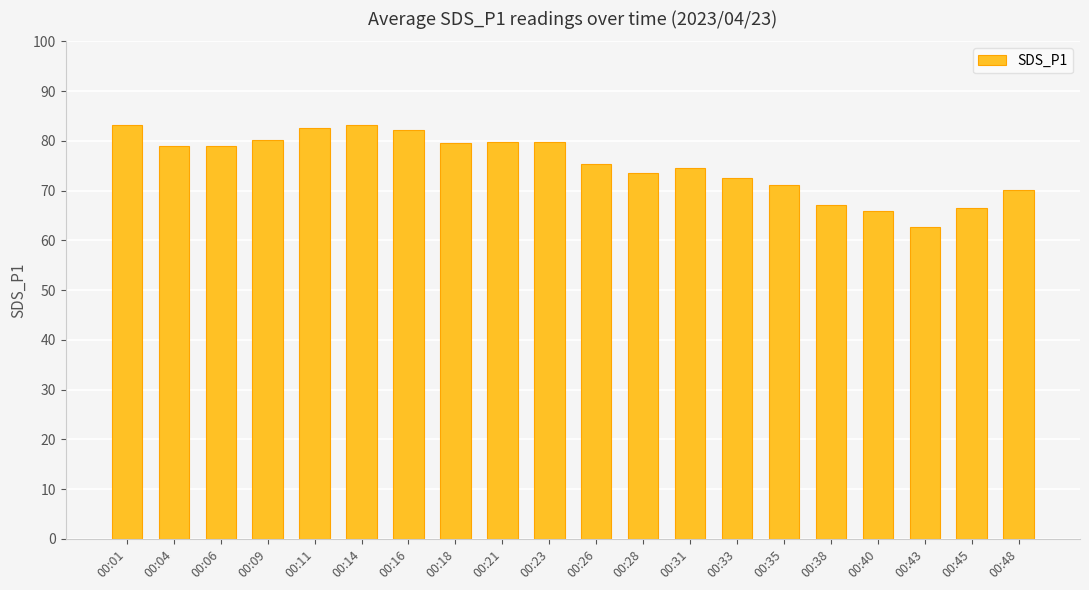

The value at 00:26 is 75.3. True or false?

True